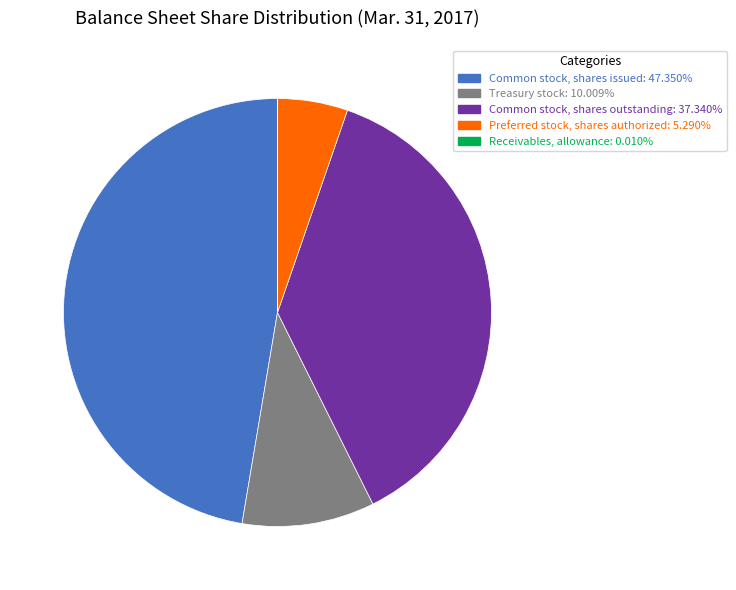

Approximately how many times larger is the value at Common stock, shares outstanding compared to Common stock, shares issued?

0.8